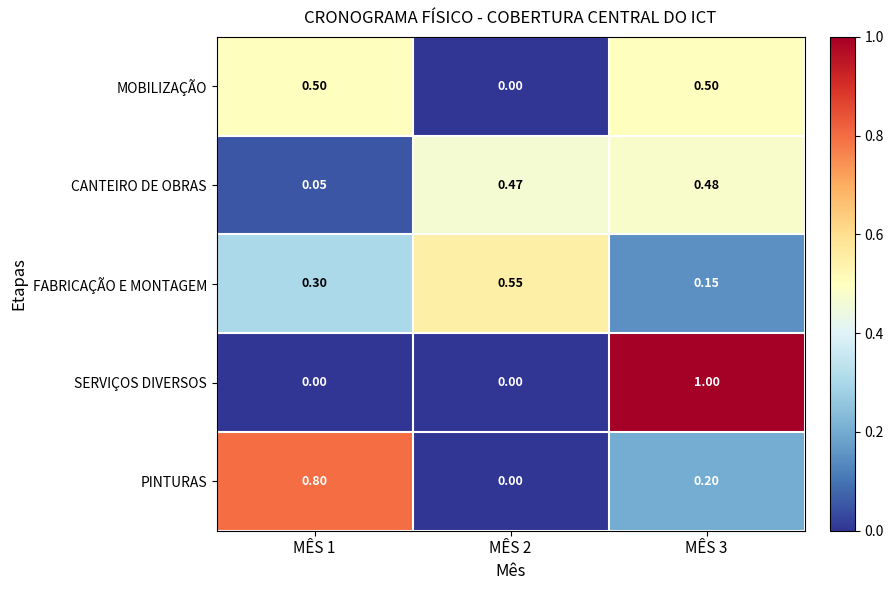

List the series in order of their peak value, highest first.

SERVIÇOS DIVERSOS, PINTURAS, FABRICAÇÃO E MONTAGEM, MOBILIZAÇÃO, CANTEIRO DE OBRAS